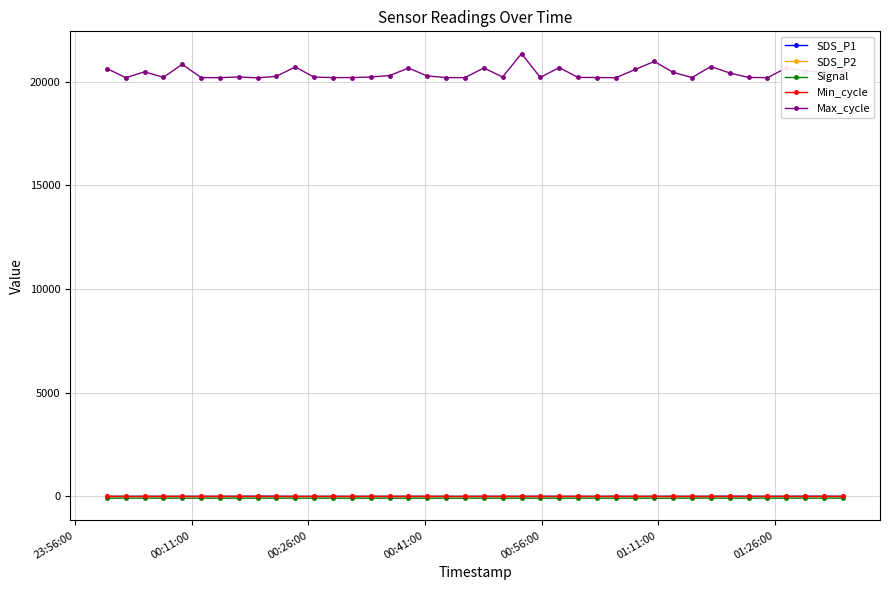

What are all the series names shown in the legend?

SDS_P1, SDS_P2, Signal, Min_cycle, Max_cycle